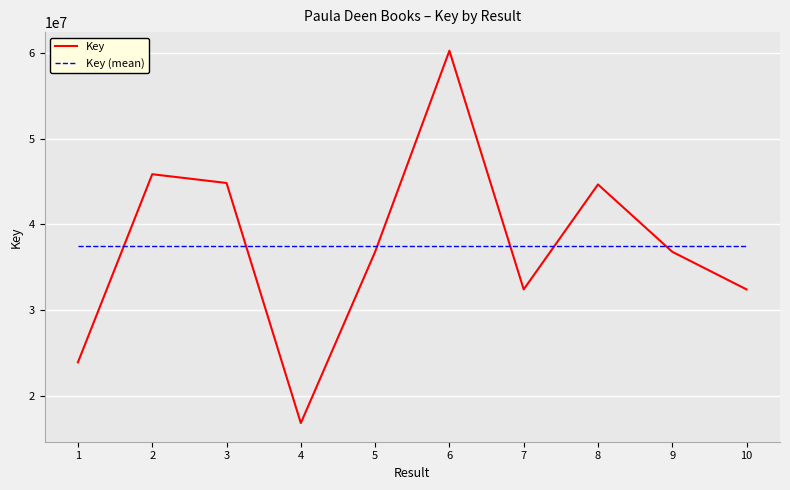

At 10, list the series in order from largest to smallest.

Key (mean), Key